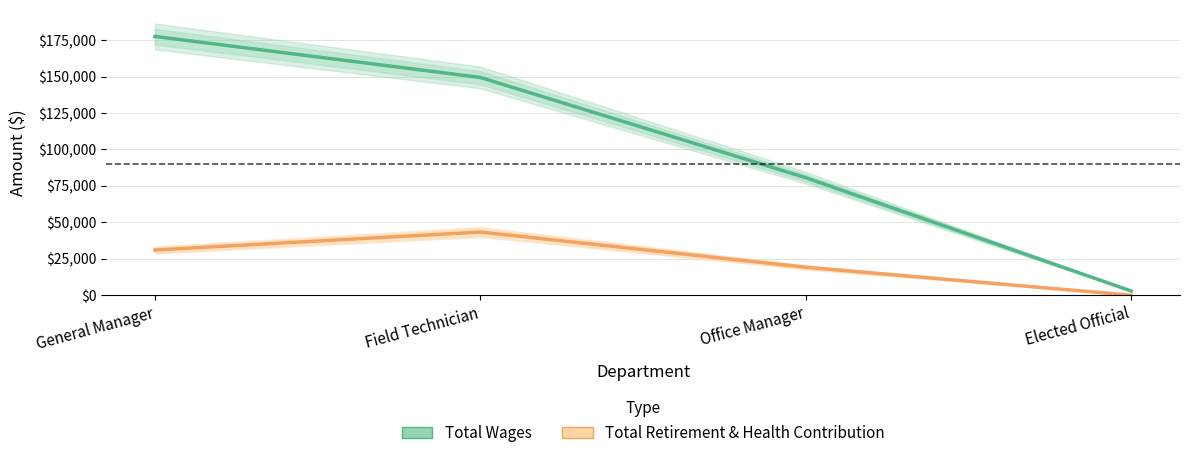

Rank the series at Elected Official from lowest to highest value.

Total Retirement & Health Contribution, Total Wages